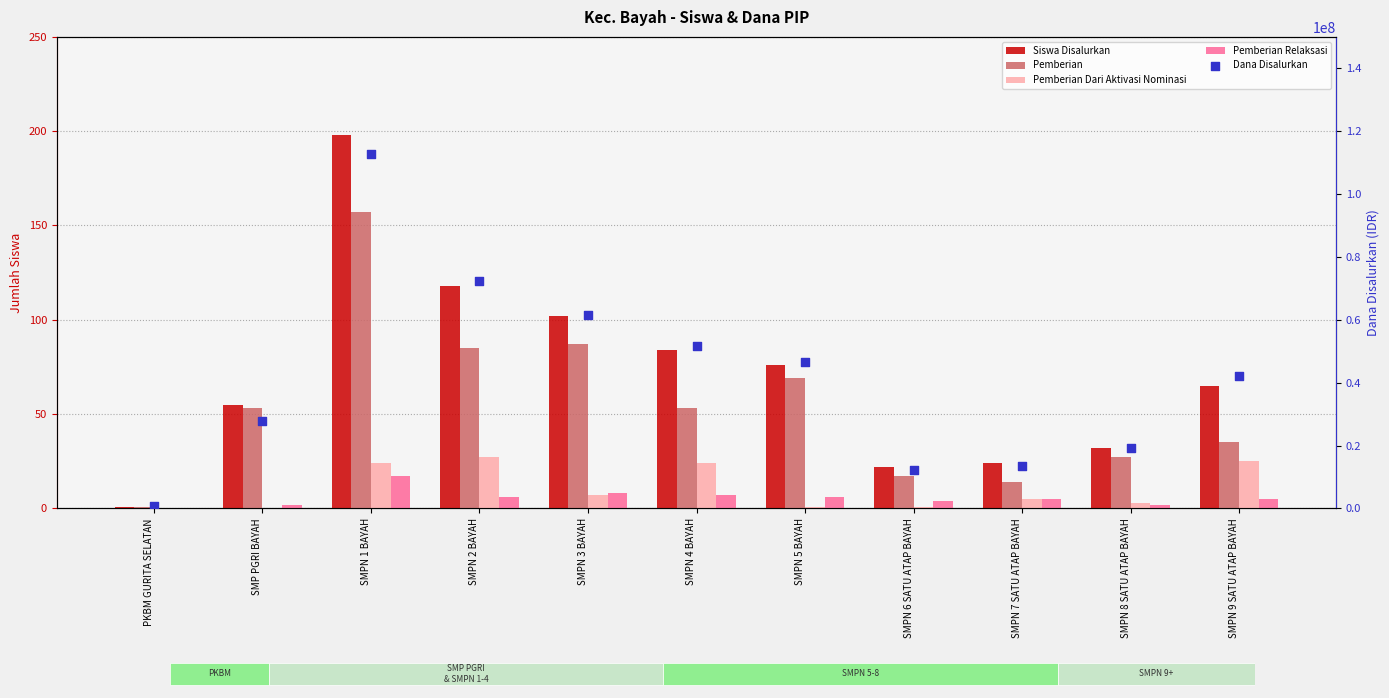

Which series has the largest total across all categories?

Dana Disalurkan